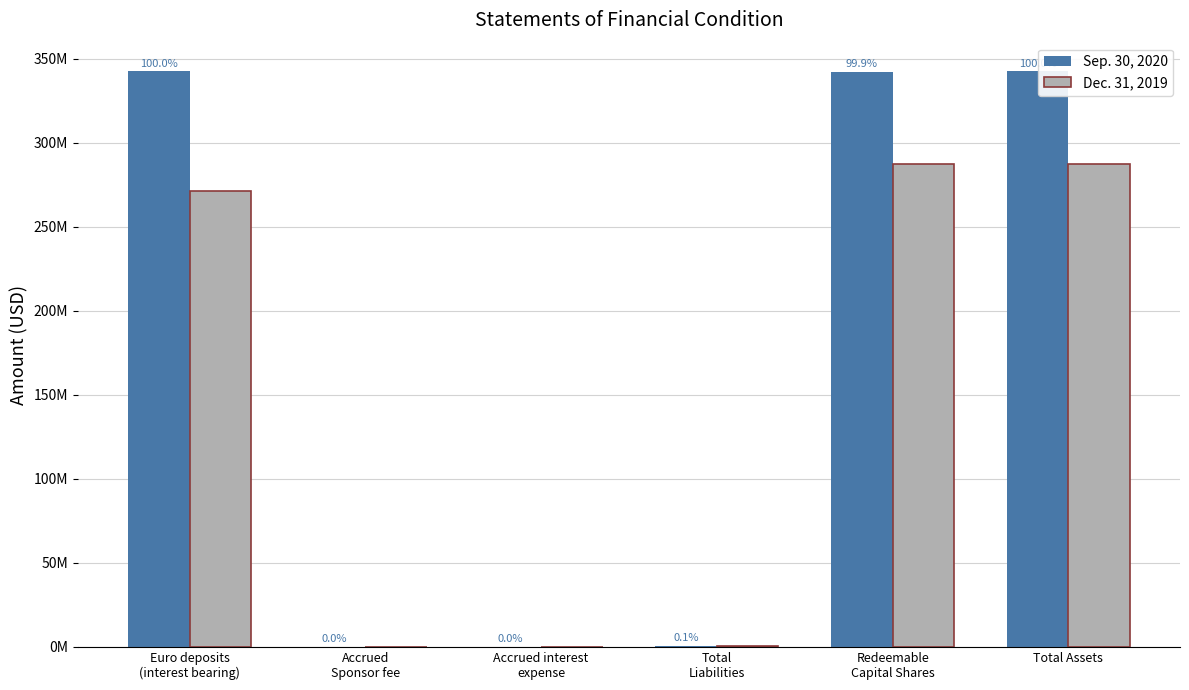

Rank the series by their average value, from highest to lowest.

Sep. 30, 2020, Dec. 31, 2019